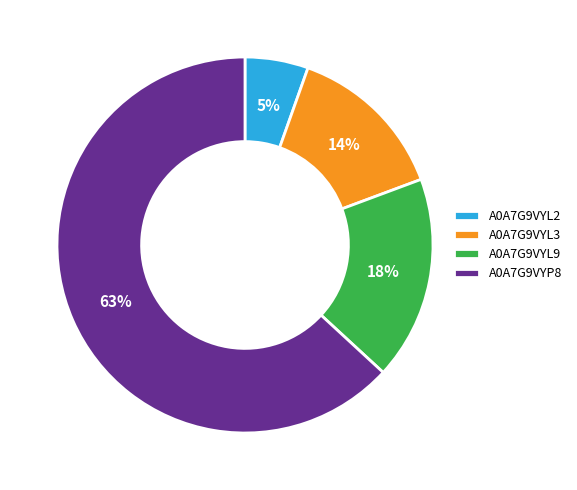

True or false: A0A7G9VYP8 accounts for 55% of the total.

False